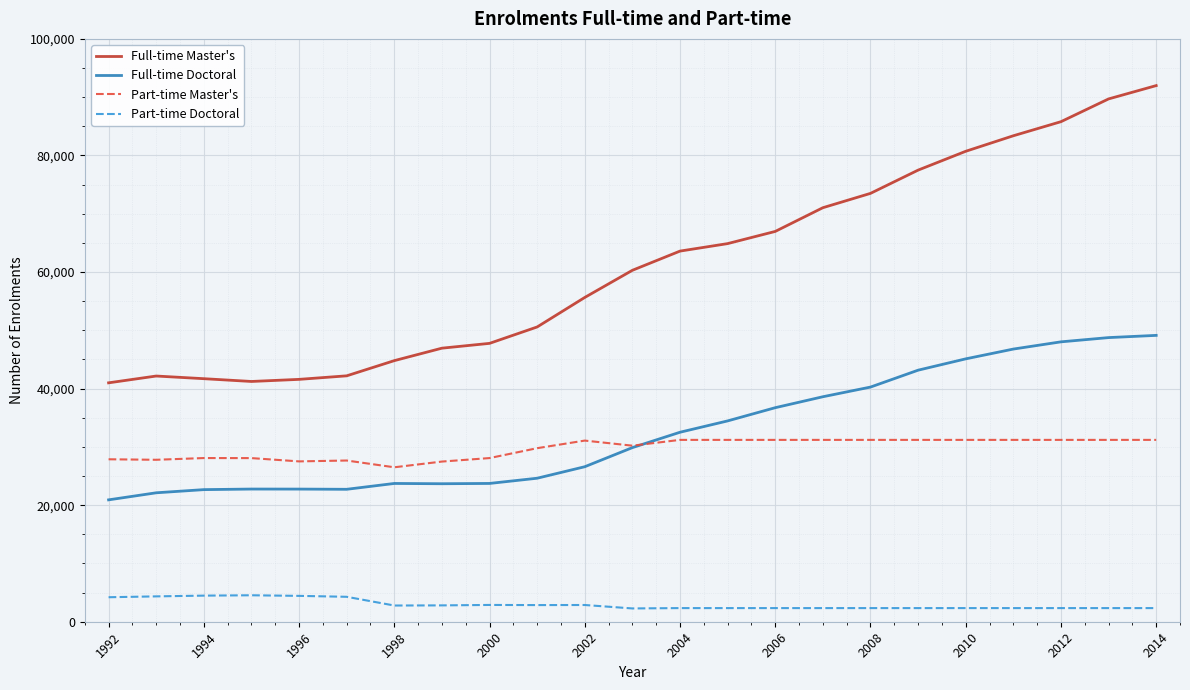

What is the minimum value shown in the chart?

2280